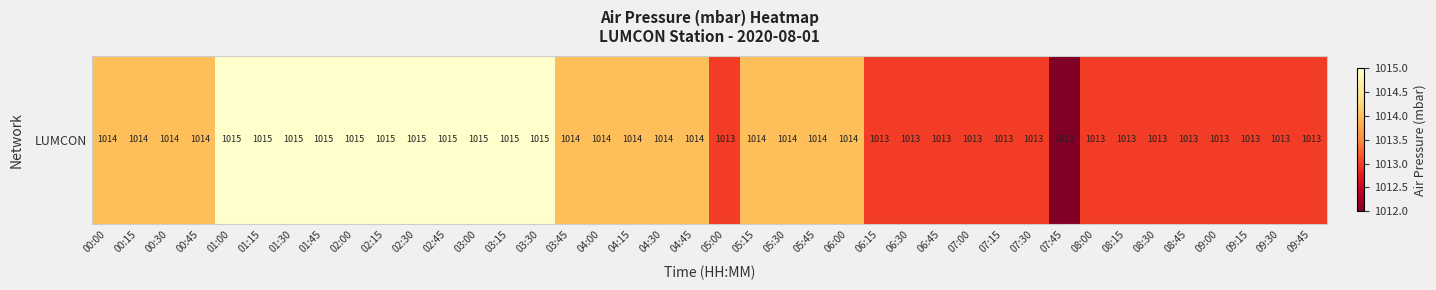

List the labels in order of value, smallest first.

07:45, 05:00, 06:15, 06:30, 06:45, 07:00, 07:15, 07:30, 08:00, 08:15, 08:30, 08:45, 09:00, 09:15, 09:30, 09:45, 00:00, 00:15, 00:30, 00:45, 03:45, 04:00, 04:15, 04:30, 04:45, 05:15, 05:30, 05:45, 06:00, 01:00, 01:15, 01:30, 01:45, 02:00, 02:15, 02:30, 02:45, 03:00, 03:15, 03:30